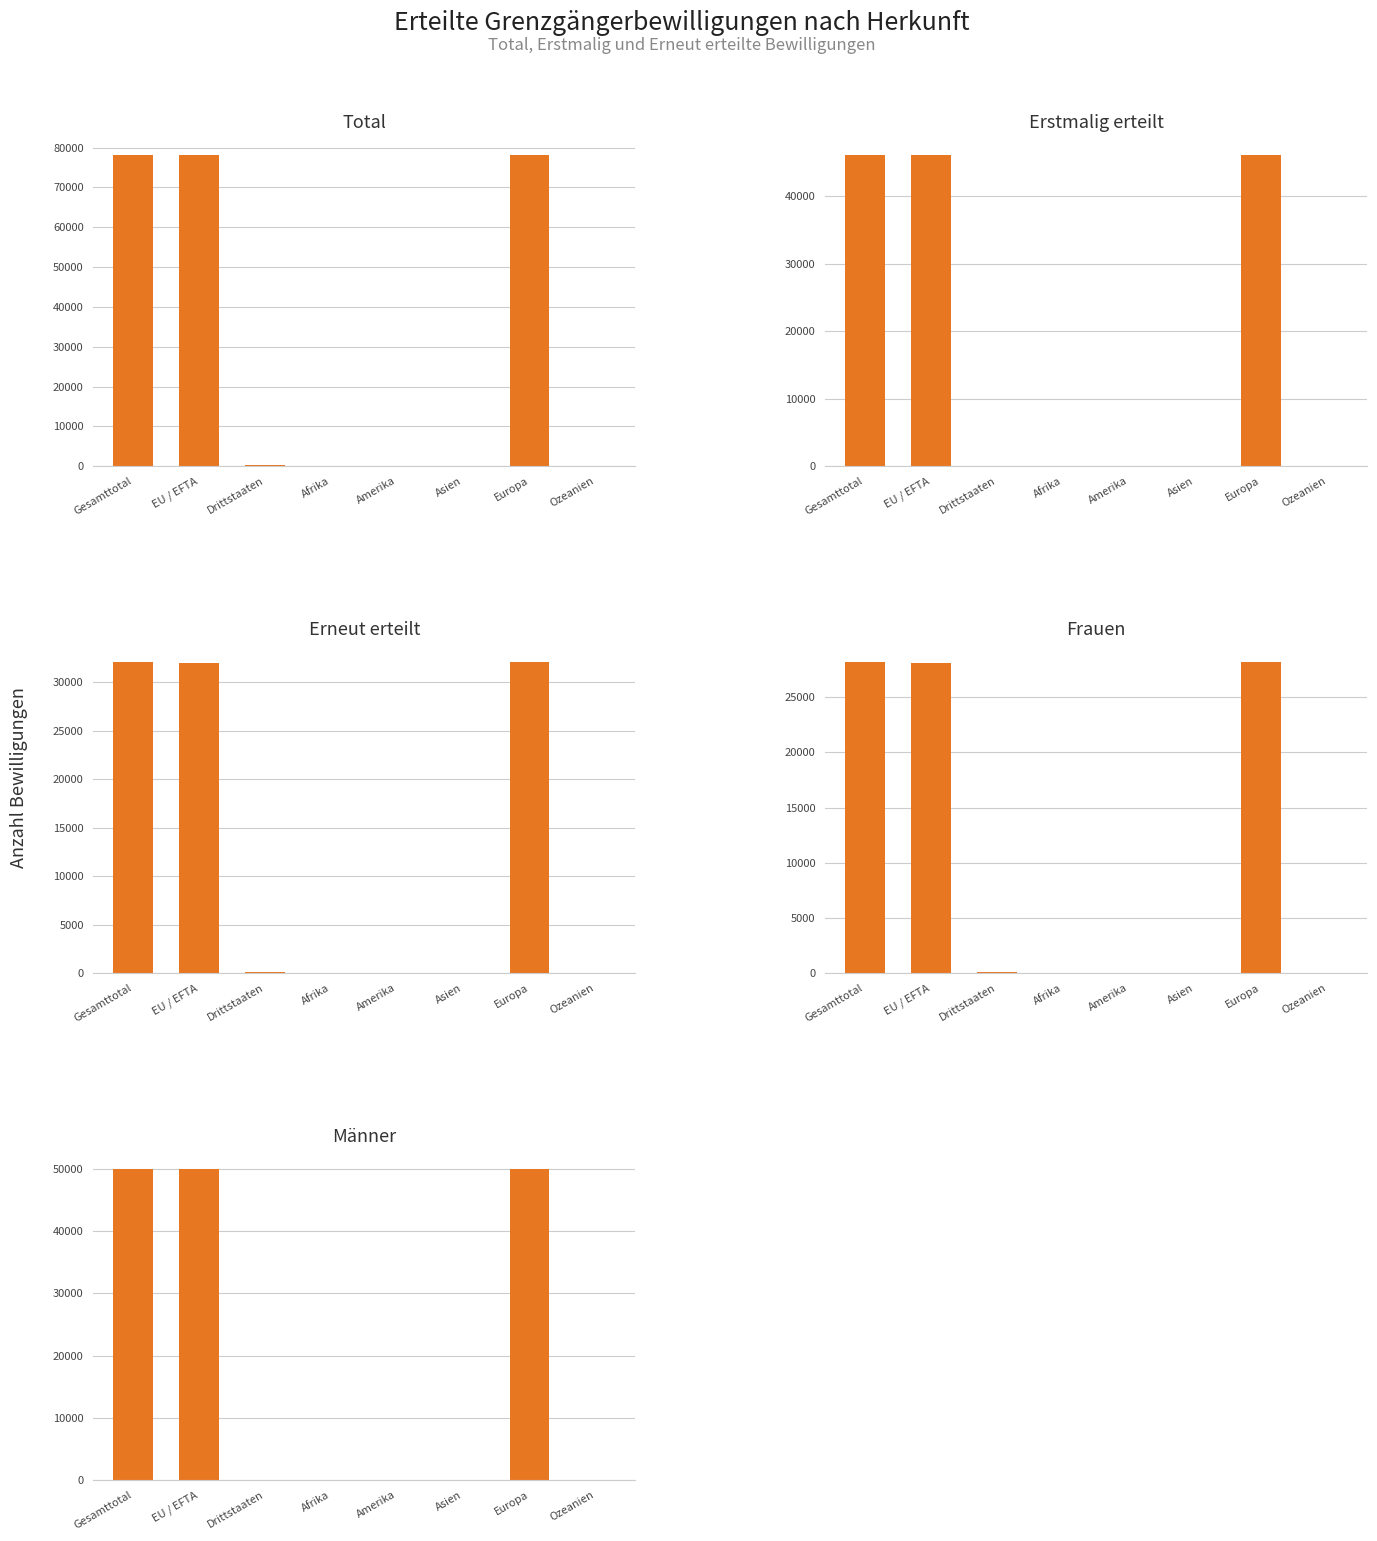

What is the total value across all series at Ozeanien?

3